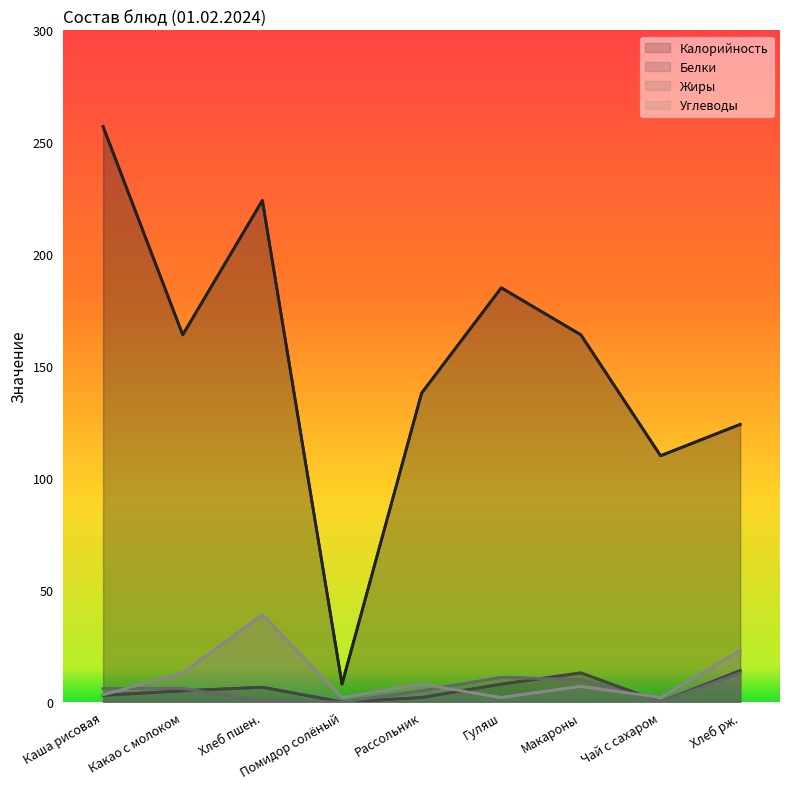

True or false: Углеводы has more than 0 interior local peaks.

True